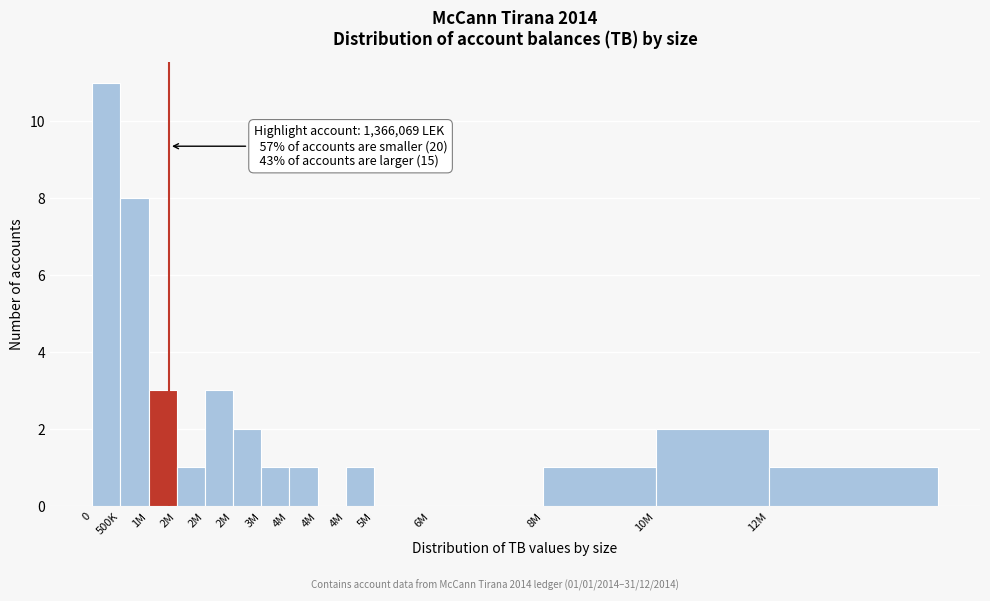

Are the bars horizontal?

No